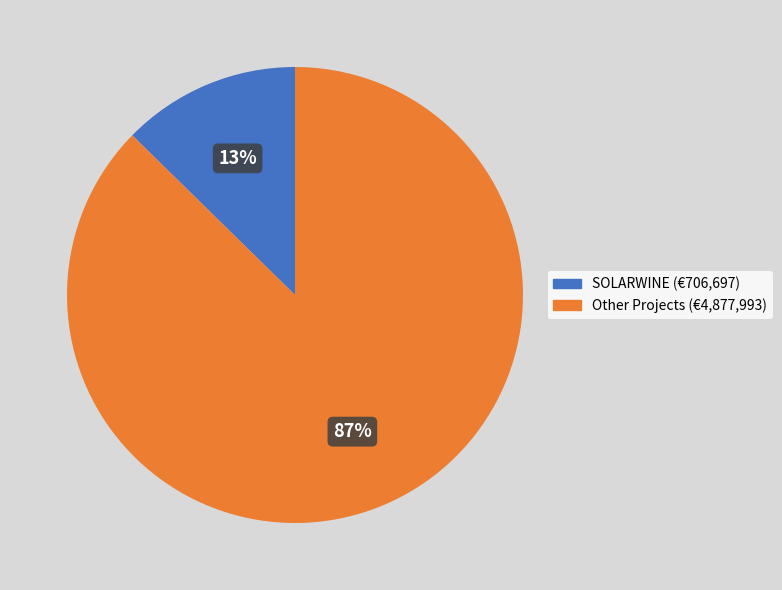

To the nearest percent, what is the average slice percentage?

50%